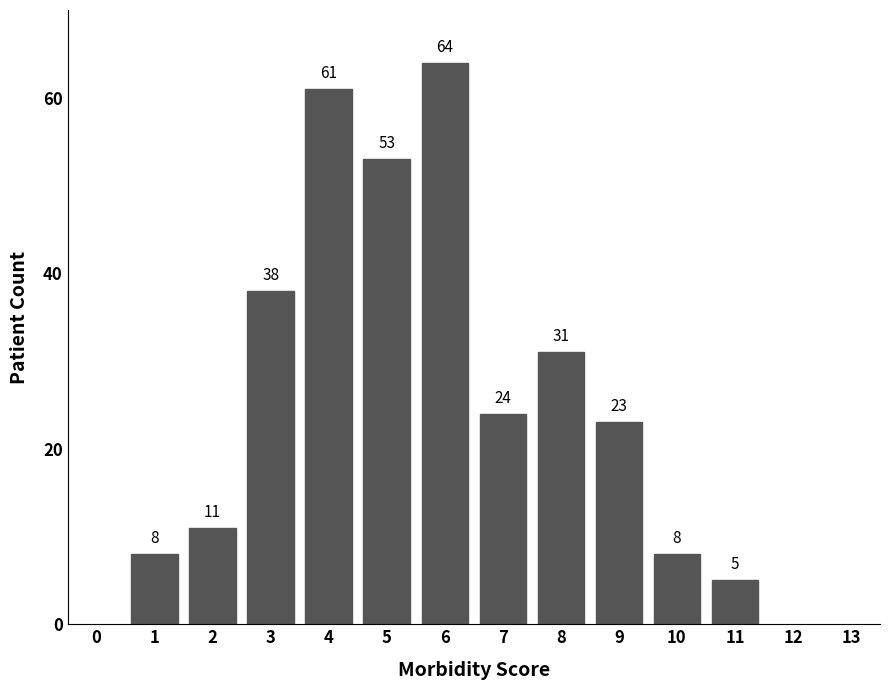

Reading left to right, what are all the values shown in this chart?

1=8	2=11	3=38	4=61	5=53	6=64	7=24	8=31	9=23	10=8	11=5